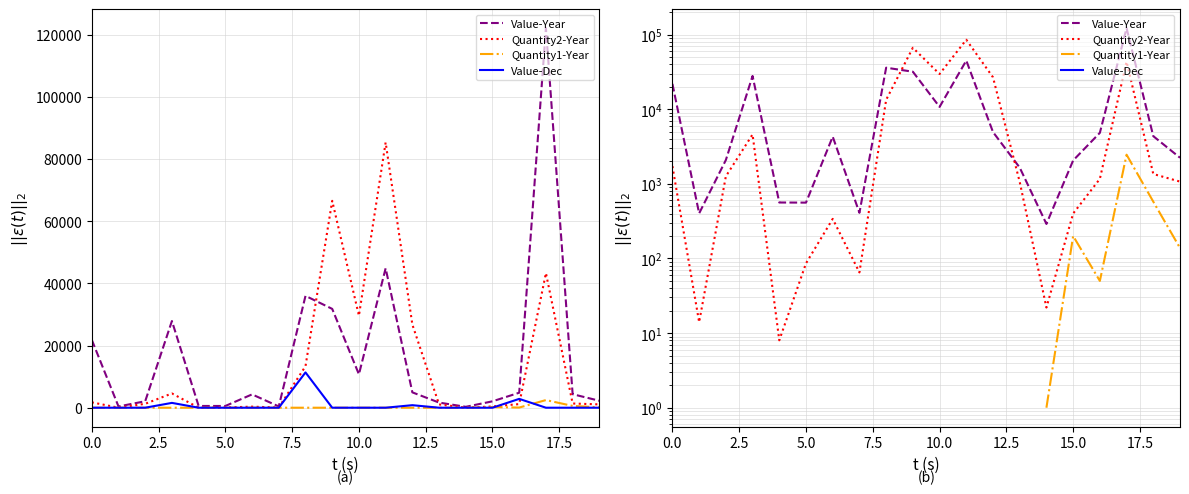

What are all the series names shown in the legend?

Value-Year, Quantity2-Year, Quantity1-Year, Value-Dec